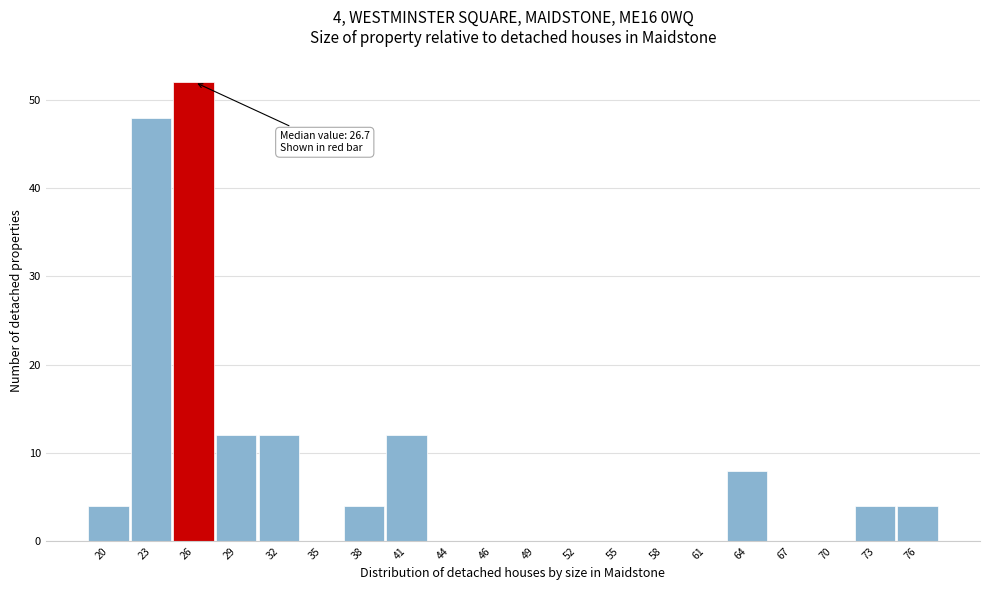

Reading right to left, what are all the values shown in this chart?

76=4	73=4	70=0	67=0	64=8	61=0	58=0	55=0	52=0	49=0	46=0	44=0	41=12	38=4	35=0	32=12	29=12	26=52	23=48	20=4